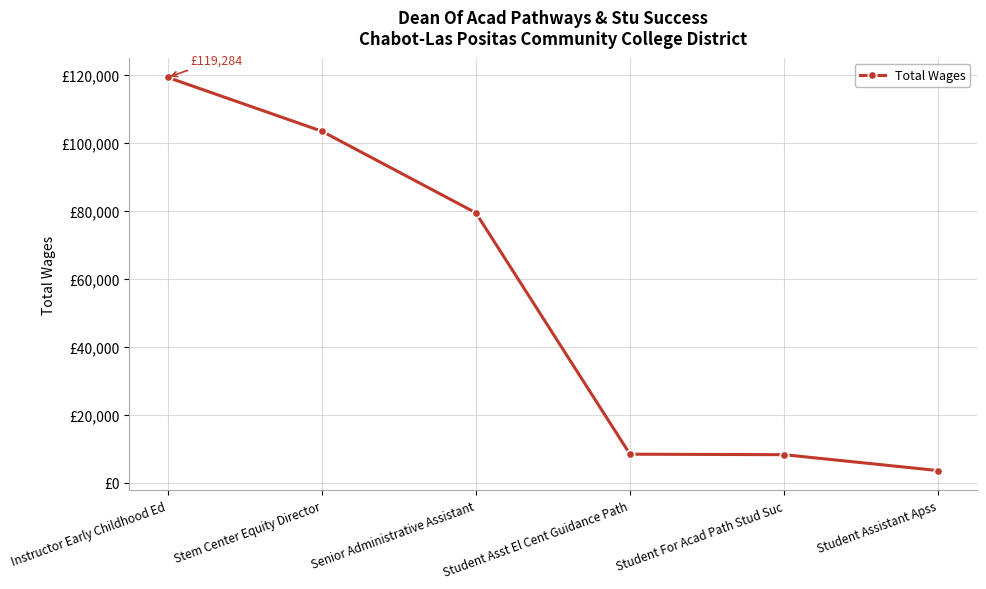

Does the chart have visible grid lines?

Yes